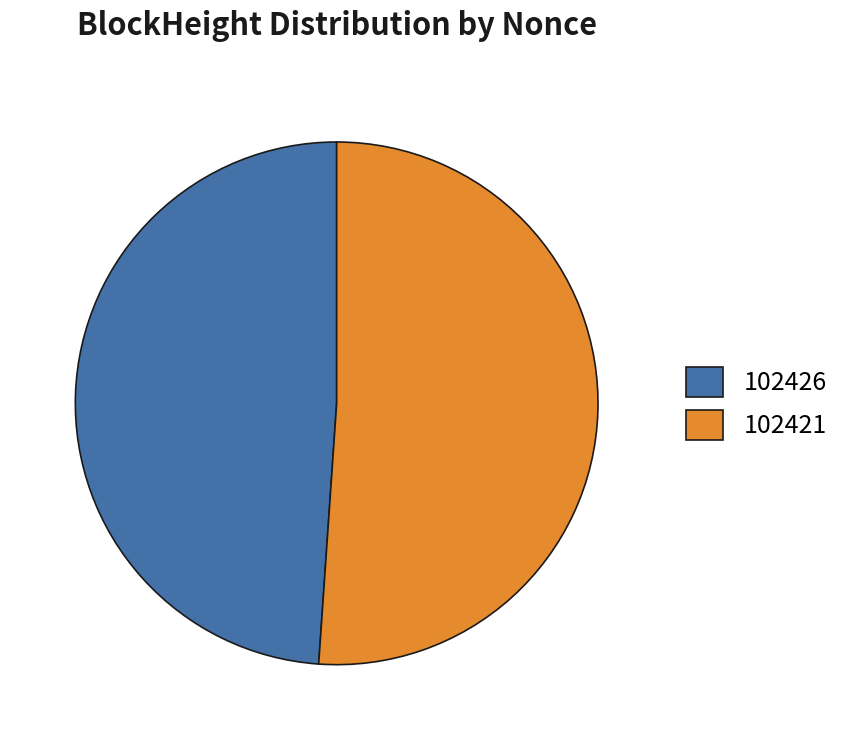

True or false: 102426 accounts for 49% of the total.

True